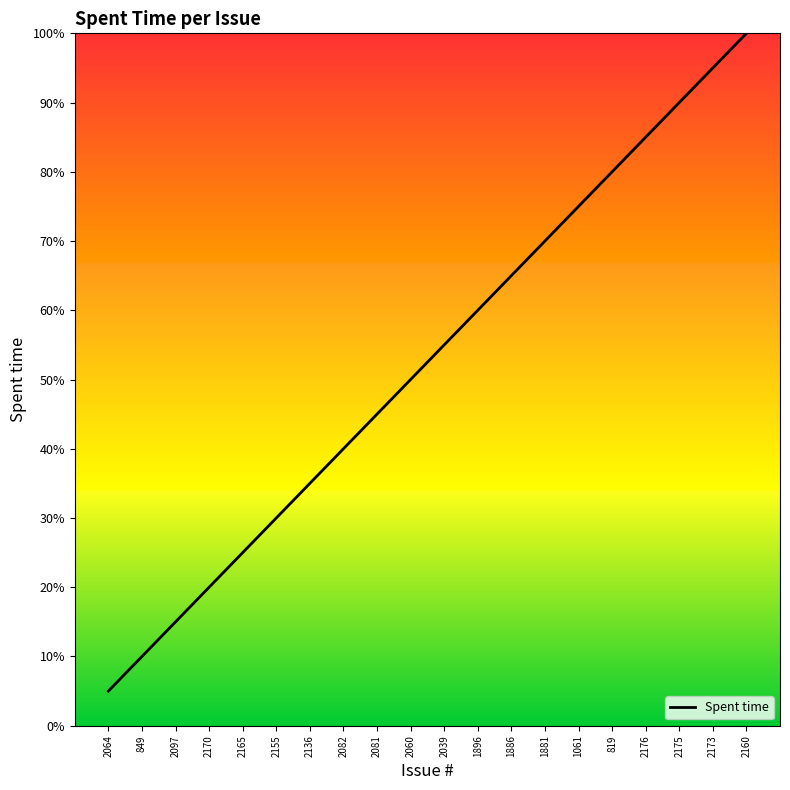

What is the difference between the maximum and minimum values?

95.0